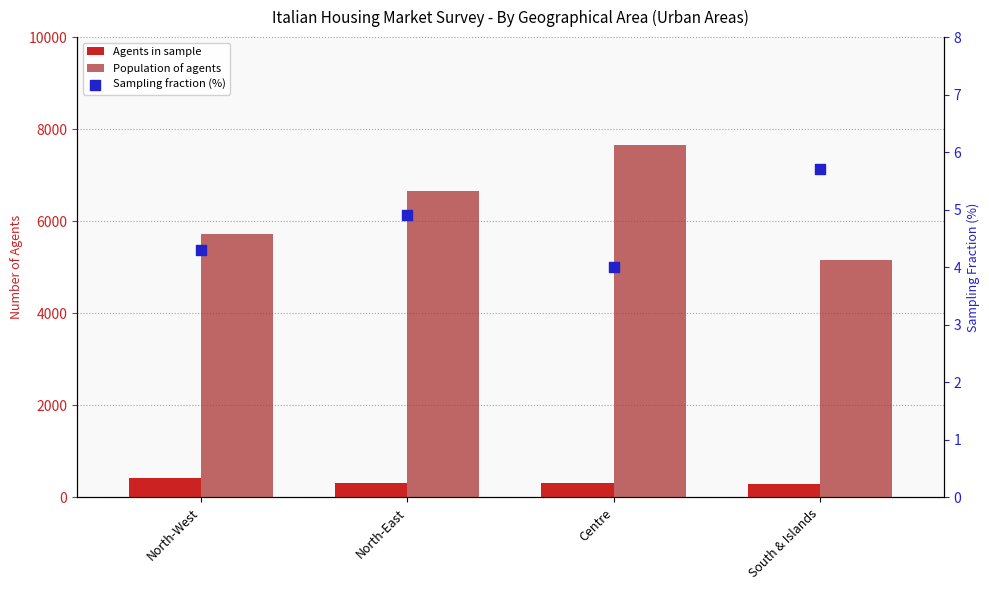

Which series reaches the maximum Y coordinate?

Population of agents